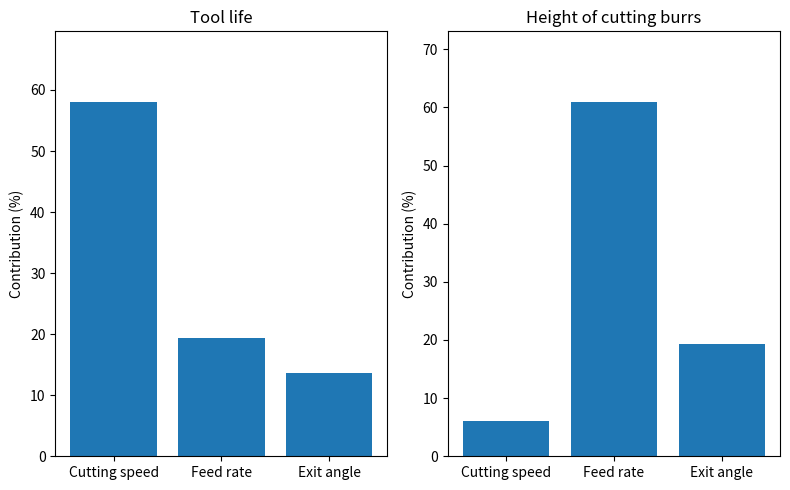

List the labels in order of Tool life - Contribution (%) value, smallest first.

Exit angle, Feed rate, Cutting speed